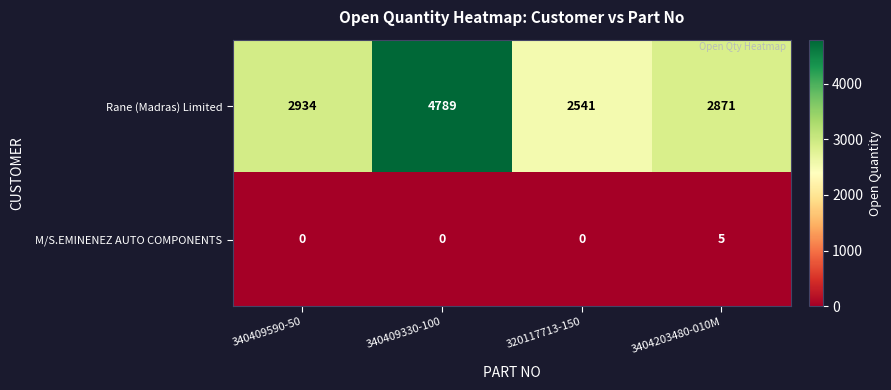

List the series in order of their overall mean, lowest first.

M/S.EMINENEZ AUTO COMPONENTS, Rane (Madras) Limited